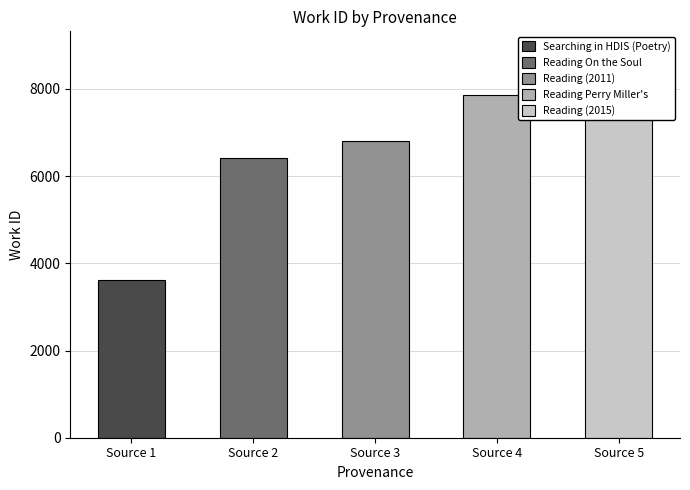

Reading left to right, transcribe all the data shown in this chart.

Source 1=3620	Source 2=6411	Source 3=6805	Source 4=7855	Source 5=8104